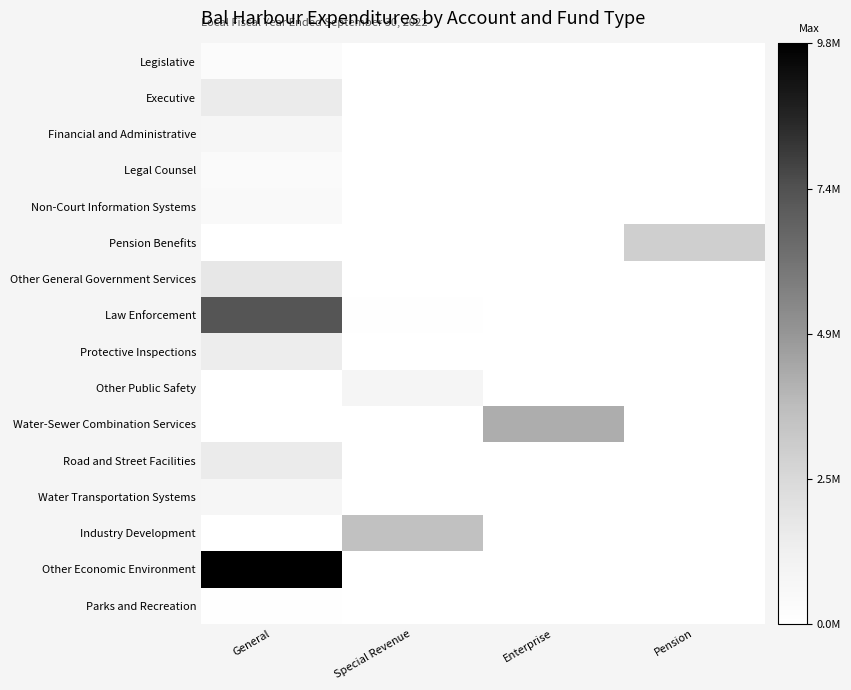

Is it true that Financial and Administrative equals 2 at Enterprise?

True